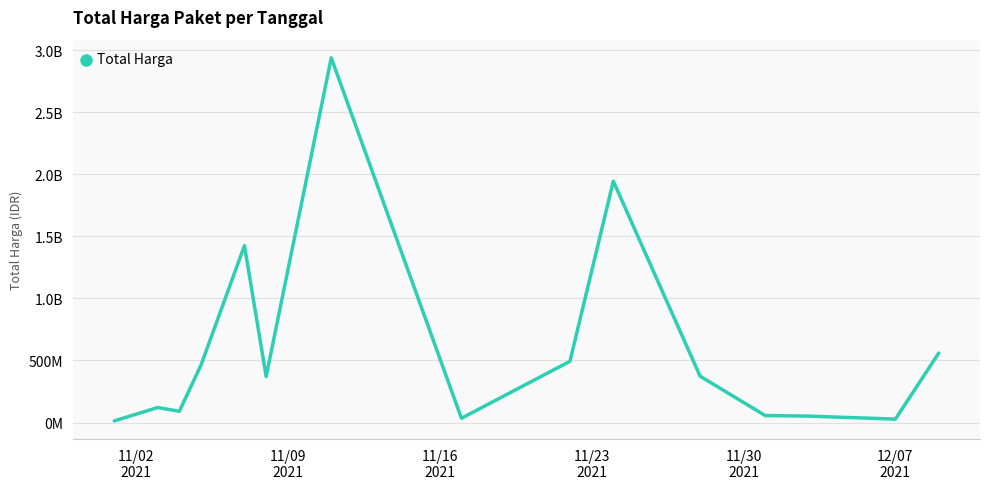

Reading right to left, transcribe all the data shown in this chart.

559971000	27412000	51601000	56152800	373404000	1945327100	493000000	34292000	2939963240	370766000	1425867900	464002100	90672075	120660270	12787500